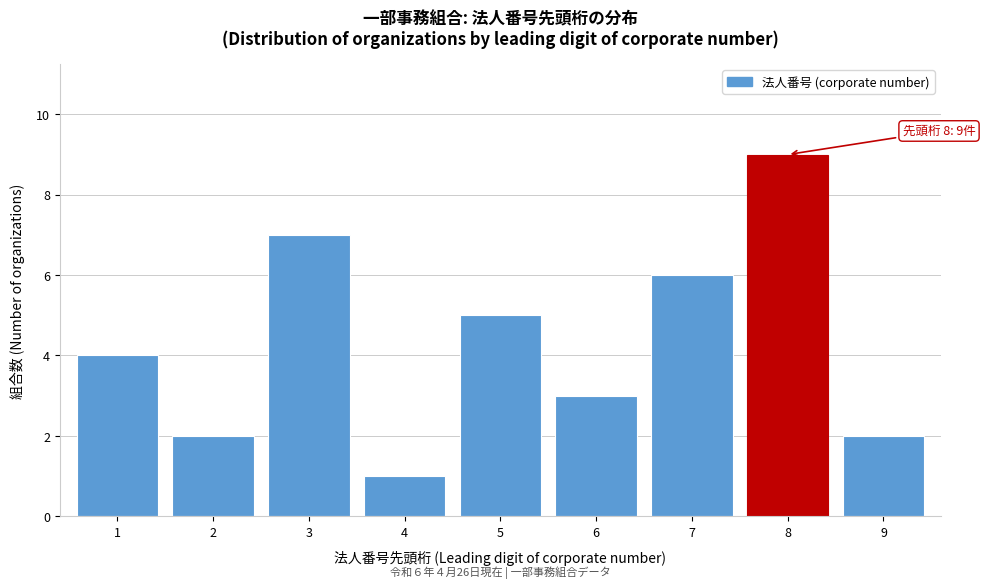

Reading right to left, transcribe all the data shown in this chart.

2	9	6	3	5	1	7	2	4